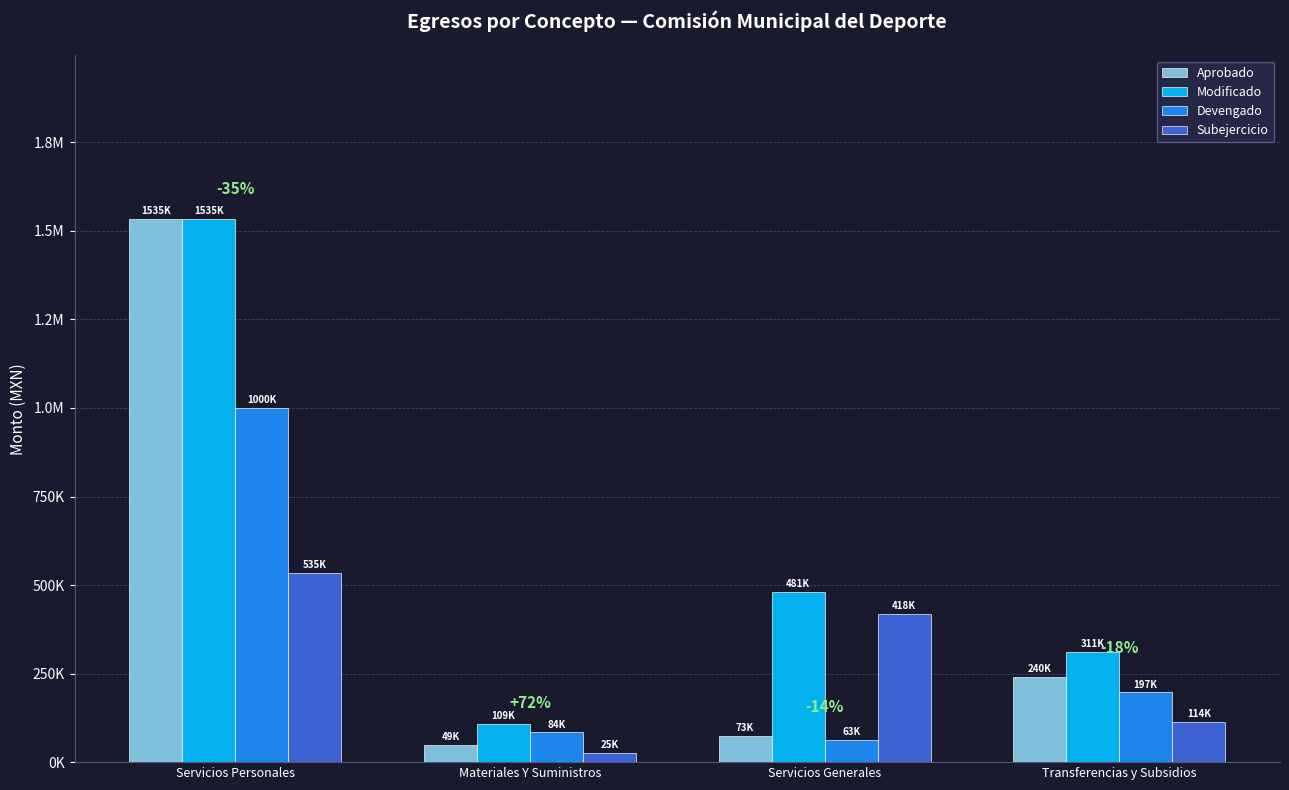

List the series in order of their overall mean, highest first.

Modificado, Aprobado, Devengado, Subejercicio